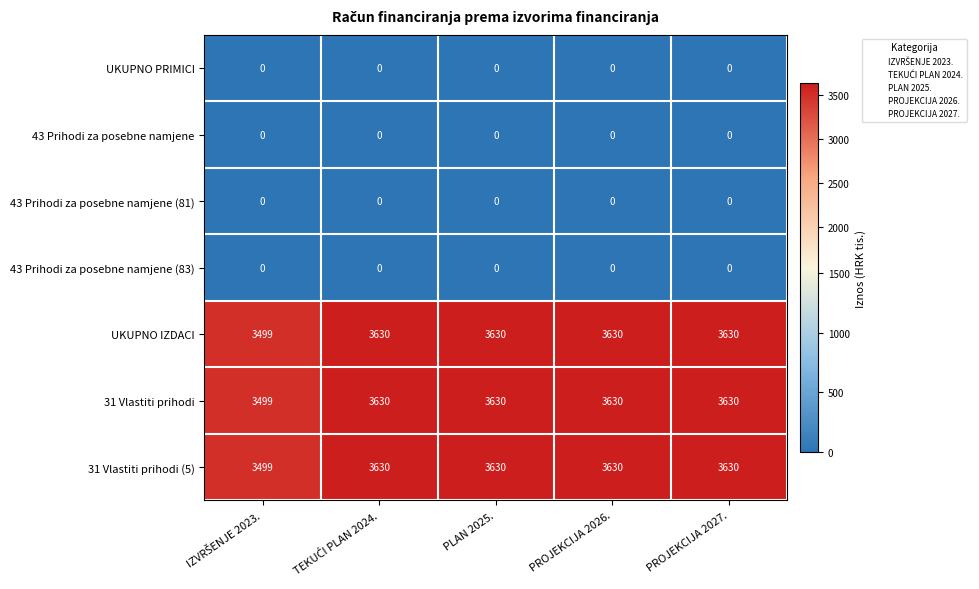

How many data points does each series have?

5